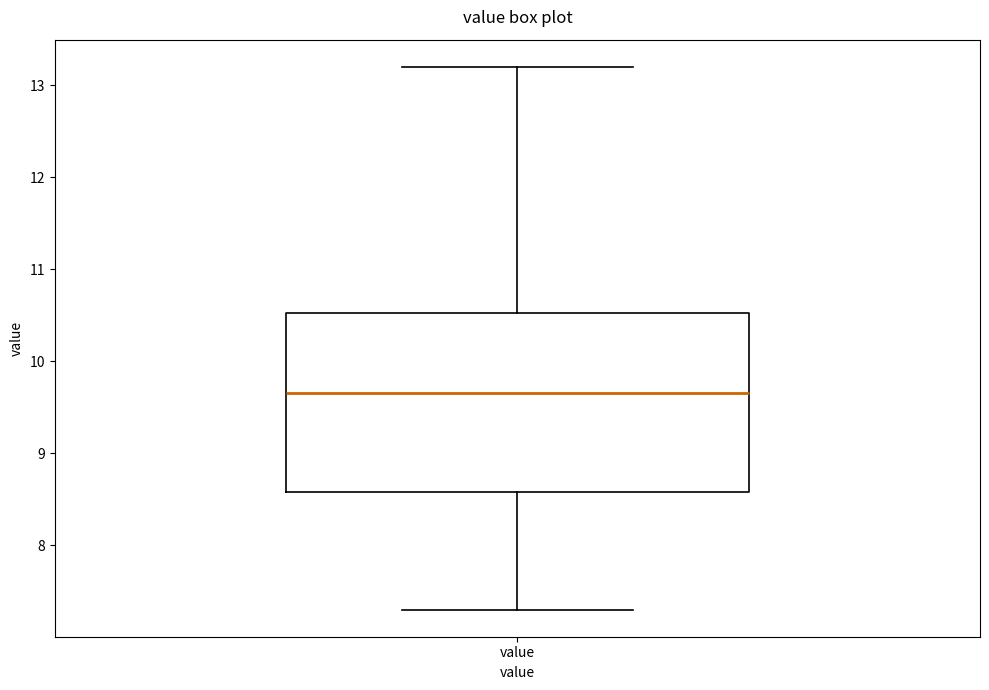

Read this box plot against the y-axis: the position of the median line, the range covered by the box, and the ends of both whiskers. The values are not printed on the chart, so give them approximately, as read against the axis.

median 9.7, box 8.6 to 10.5, whiskers 7.3 to 13.2